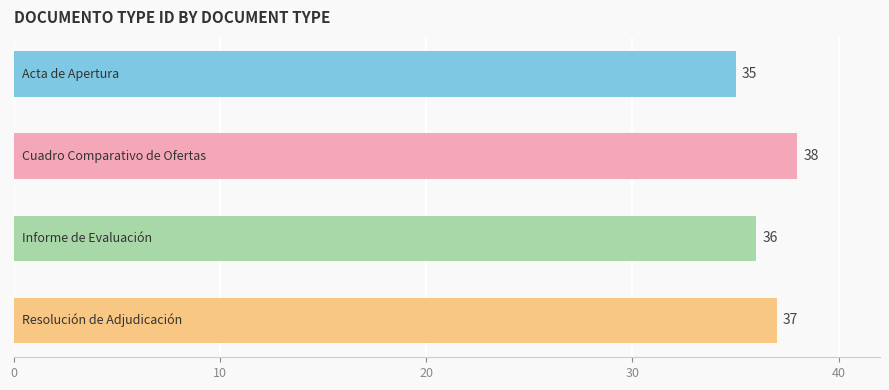

How many values are between 36 and 38?

3